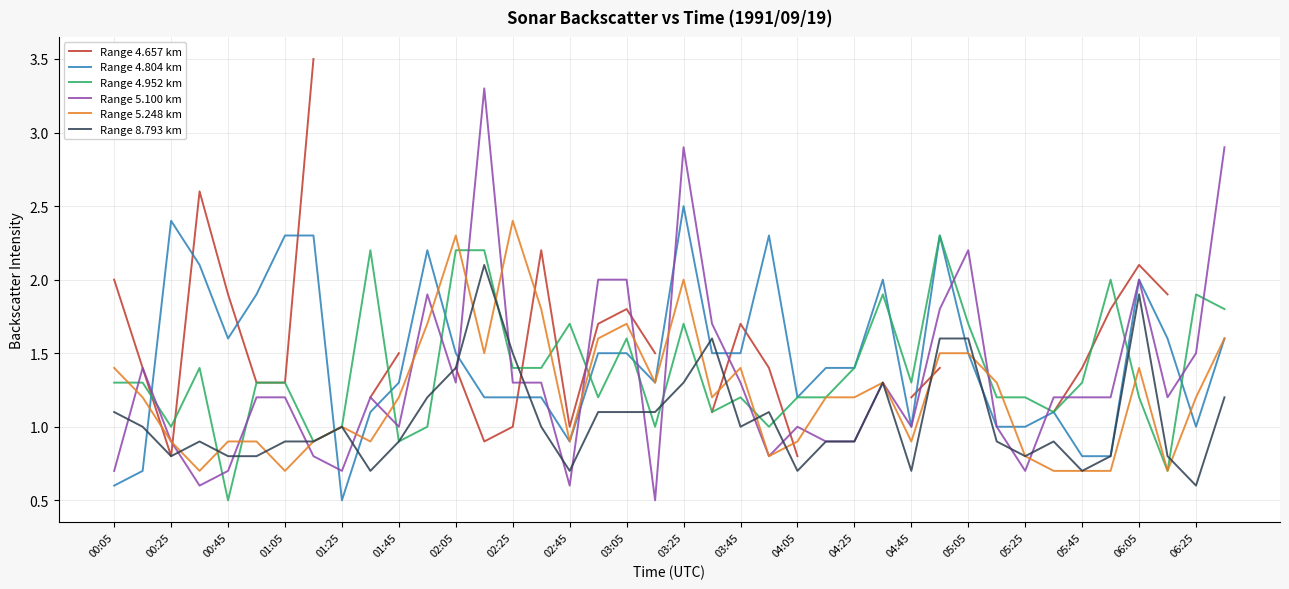

Is it true that Range 5.248 km equals 0.9 at 00:25?

True